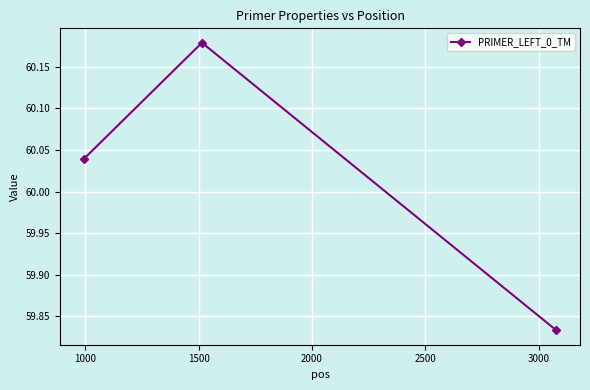

How many data points are less than 60?

1